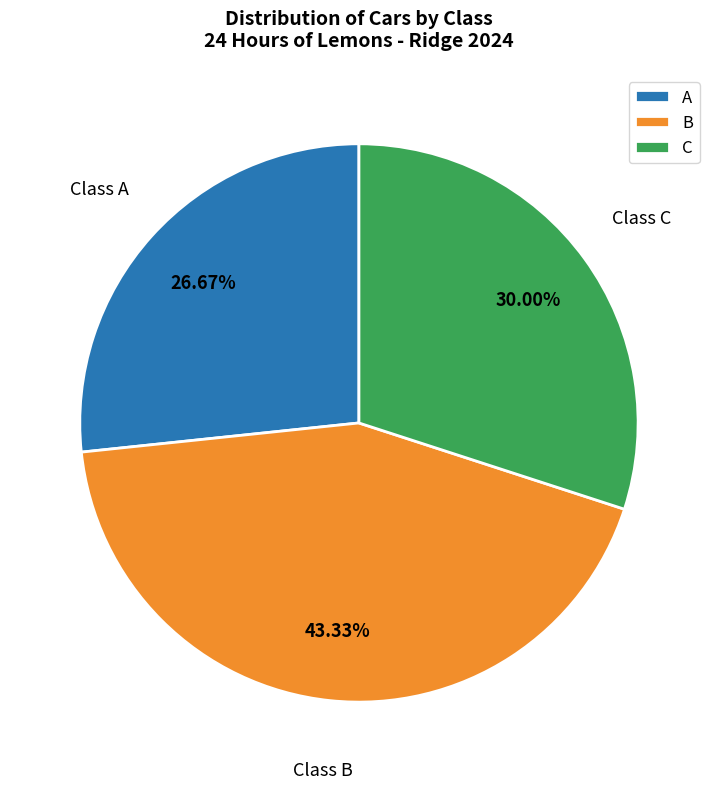

What percentage do B and C together represent?

73.3%